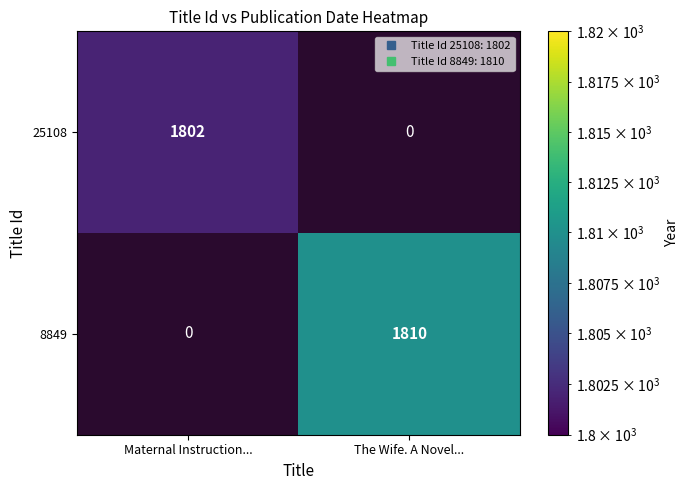

What value does the 25108 series have at Maternal Instruction...?

1802.0